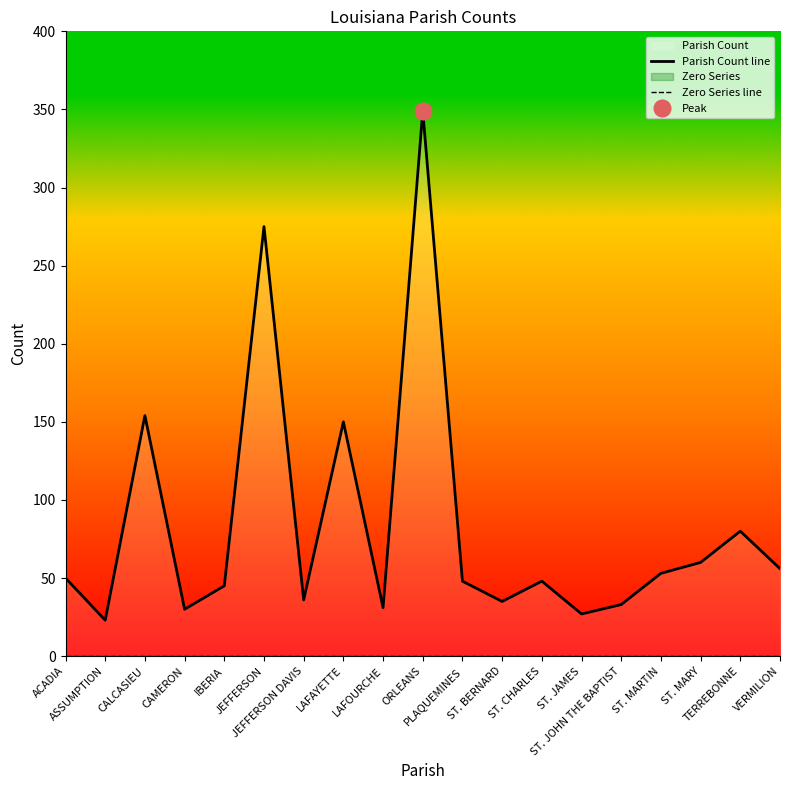

True or false: Parish Count line and Zero Series line intersect in this chart.

False